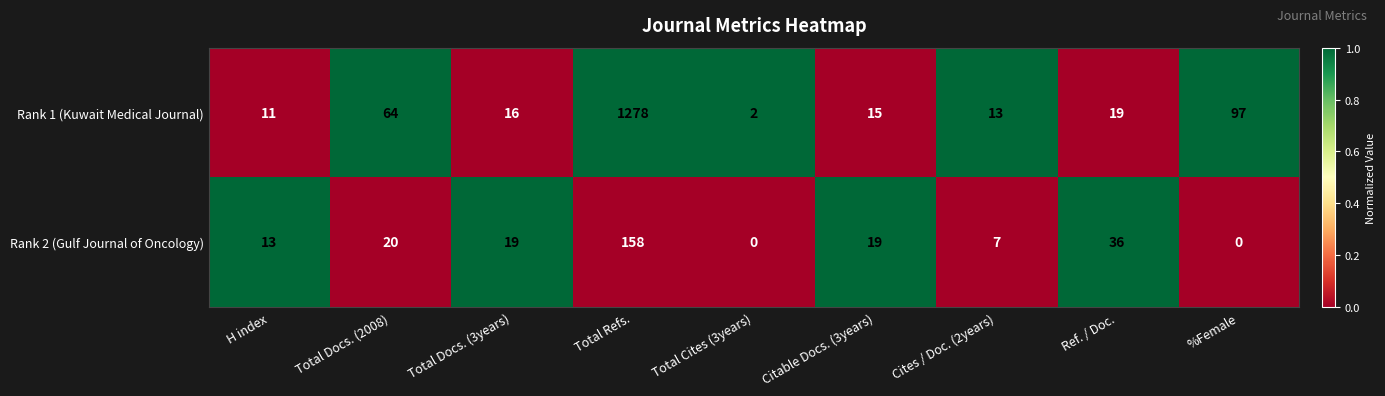

At which category does the chart reach its peak across all series?

Total Refs.